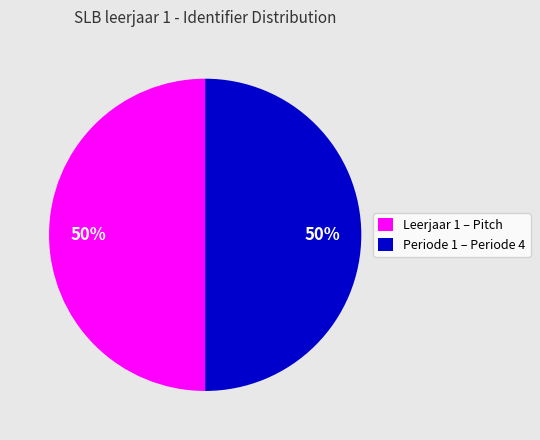

To the nearest percent, what percentage of the pie is Leerjaar 1 – Pitch?

50%